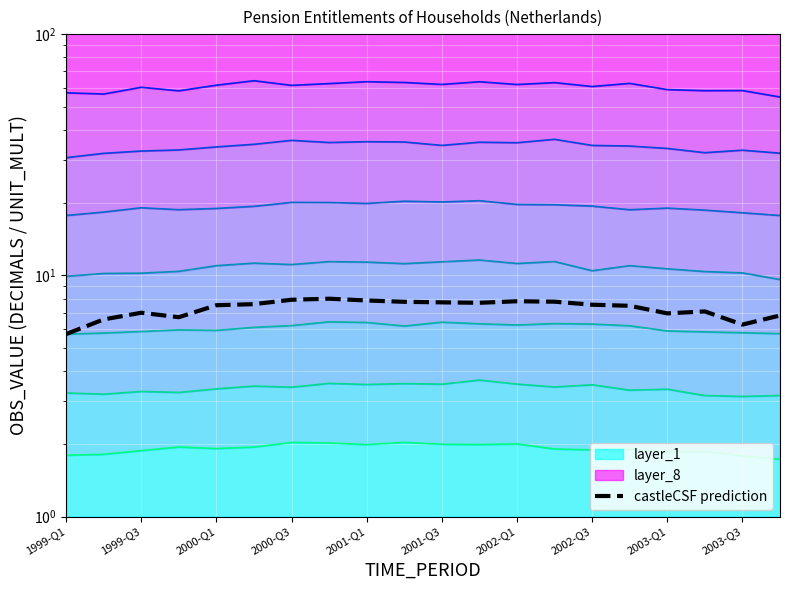

Where is the first local maximum?

1999-Q3